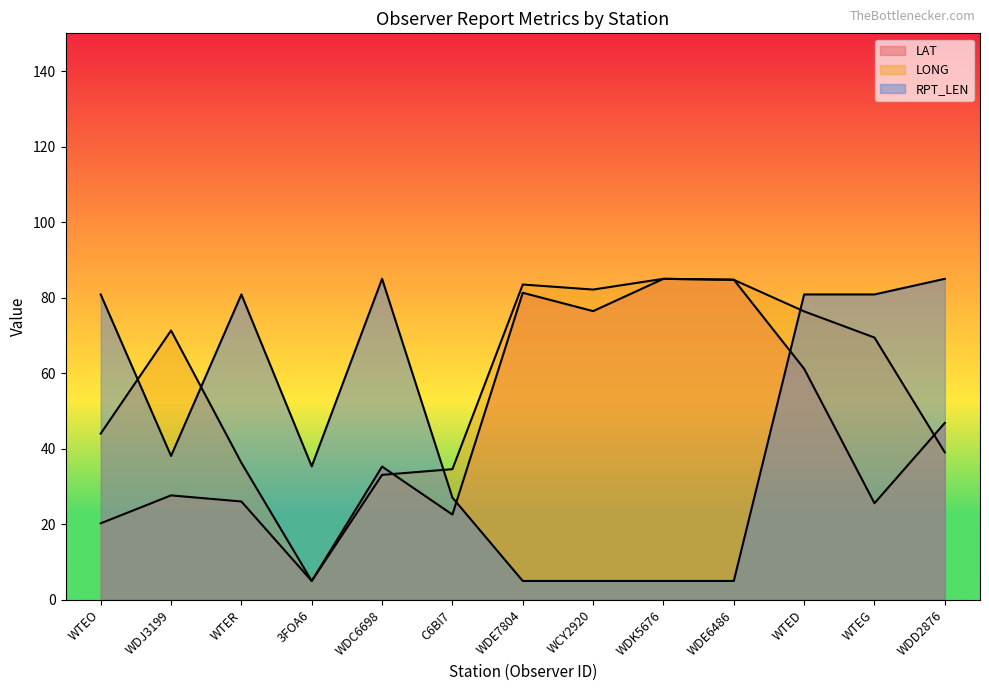

The LAT series shows 123.7 at WDE7804. True or false?

False